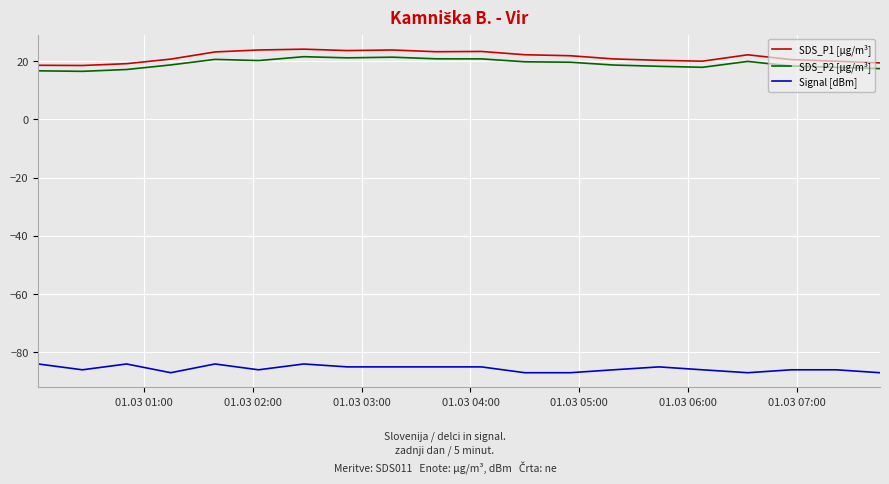

What is the minimum value shown in the chart?

-87.0